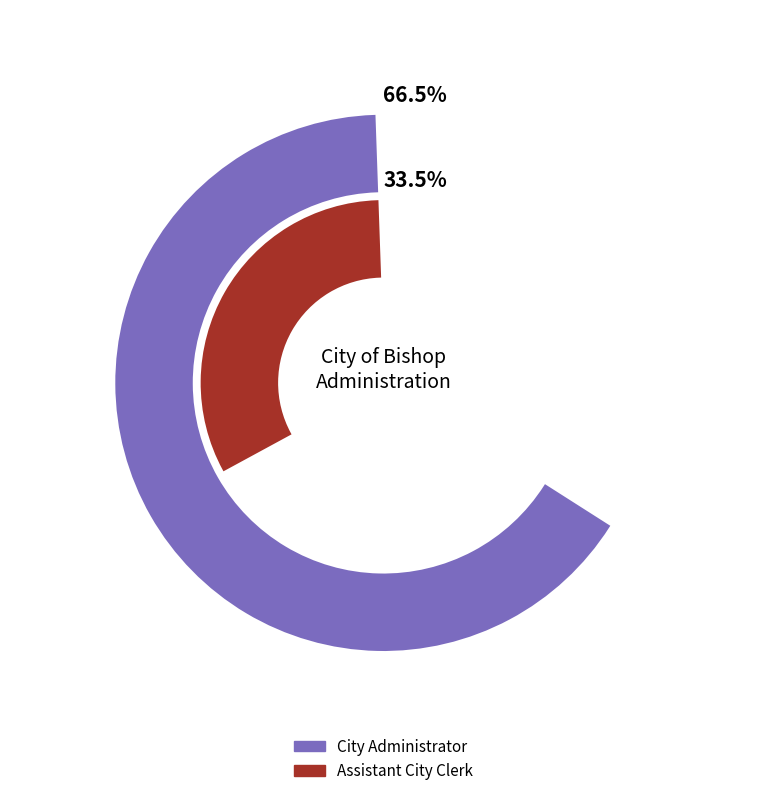

Does any single category account for the majority?

Yes